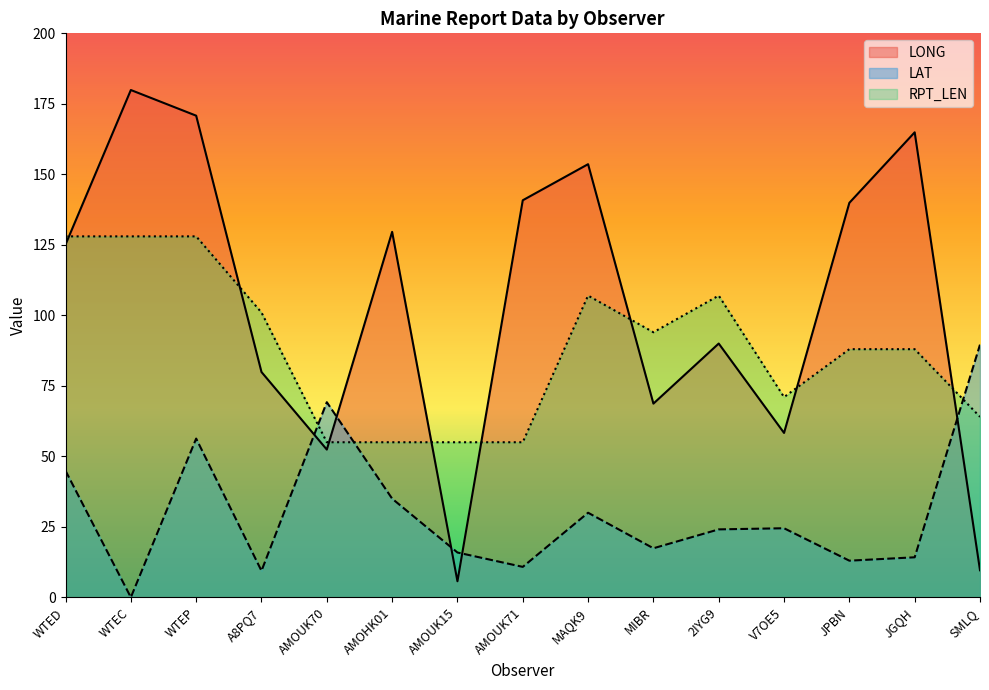

True or false: LONG and LAT cross at least once.

True